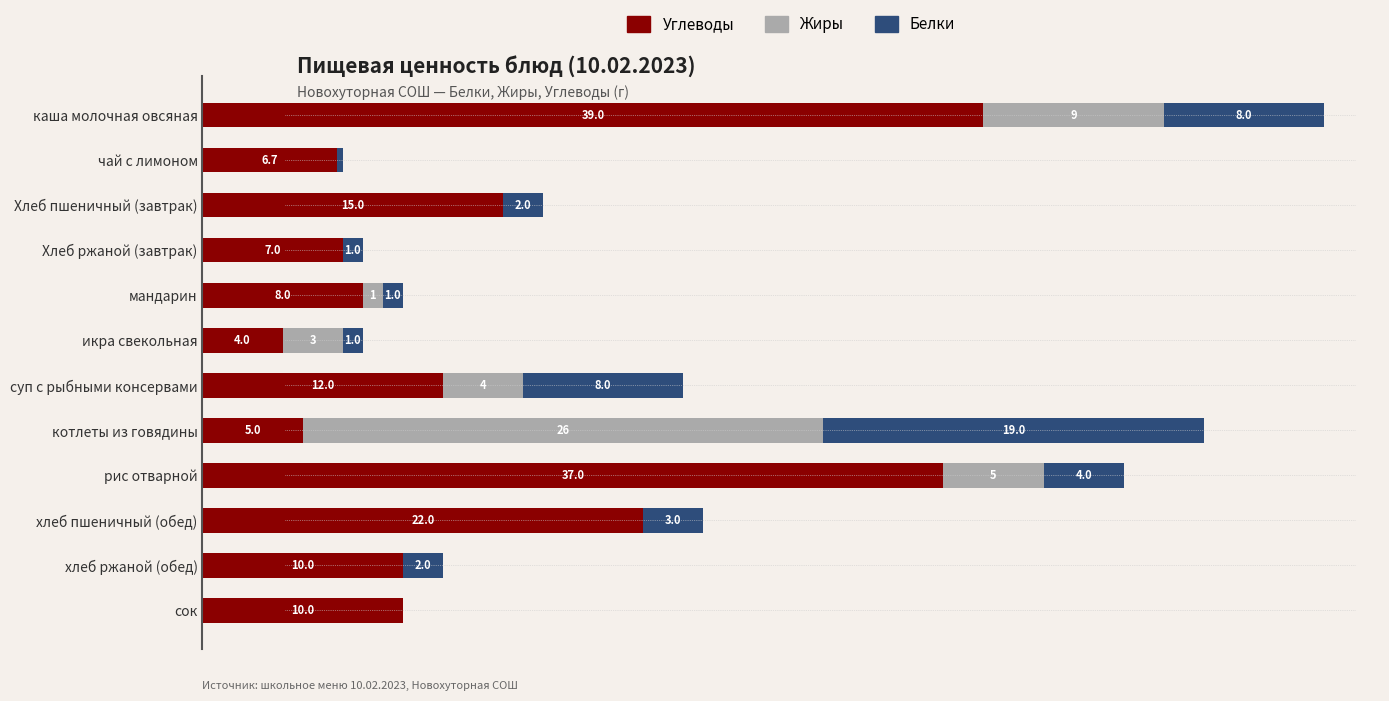

What are all the series names shown in the legend?

Углеводы, Жиры, Белки